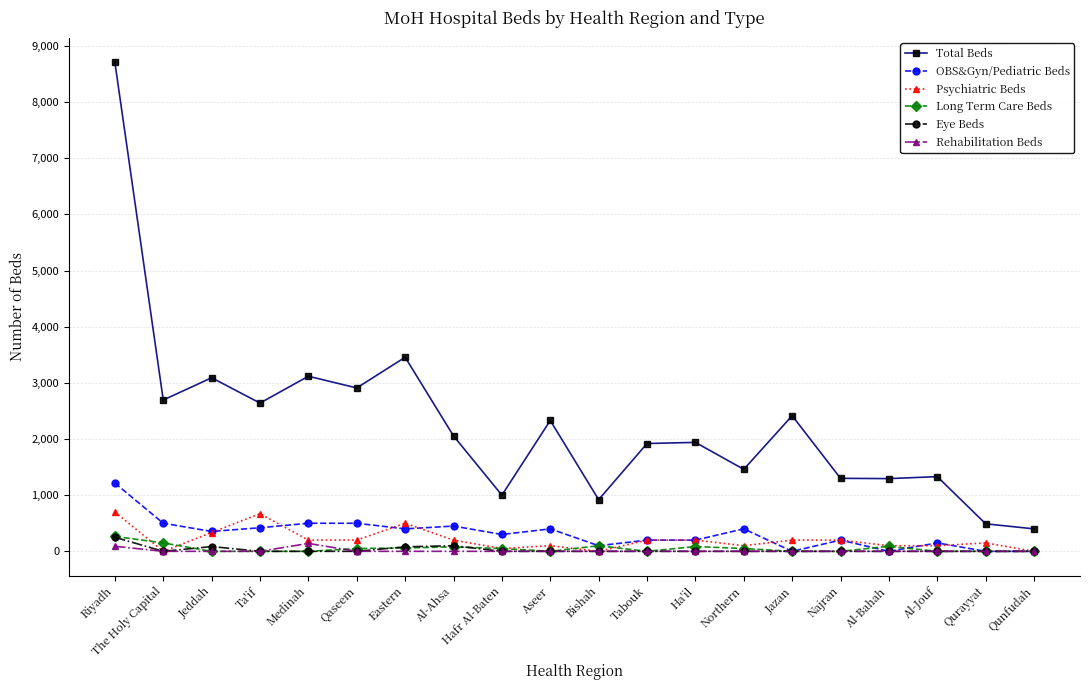

Which series has the widest spread of values?

Total Beds